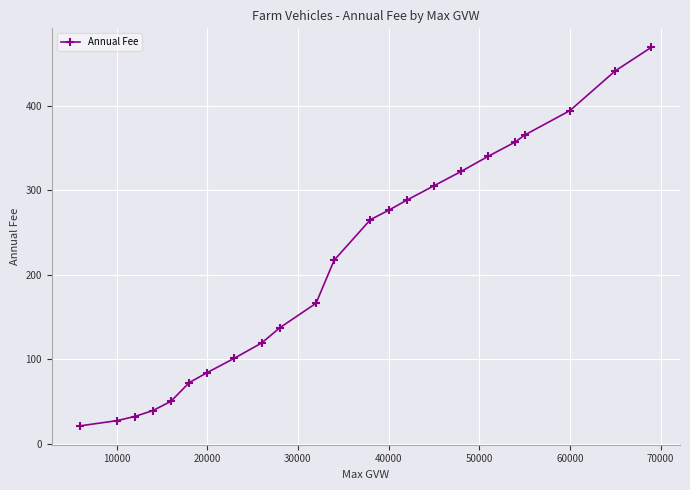

Reading left to right, extract all data points from this chart.

21	27	32	39	50	72	84	101	119	137	166	217	265	276	288	305	322	340	357	365	394	441	469